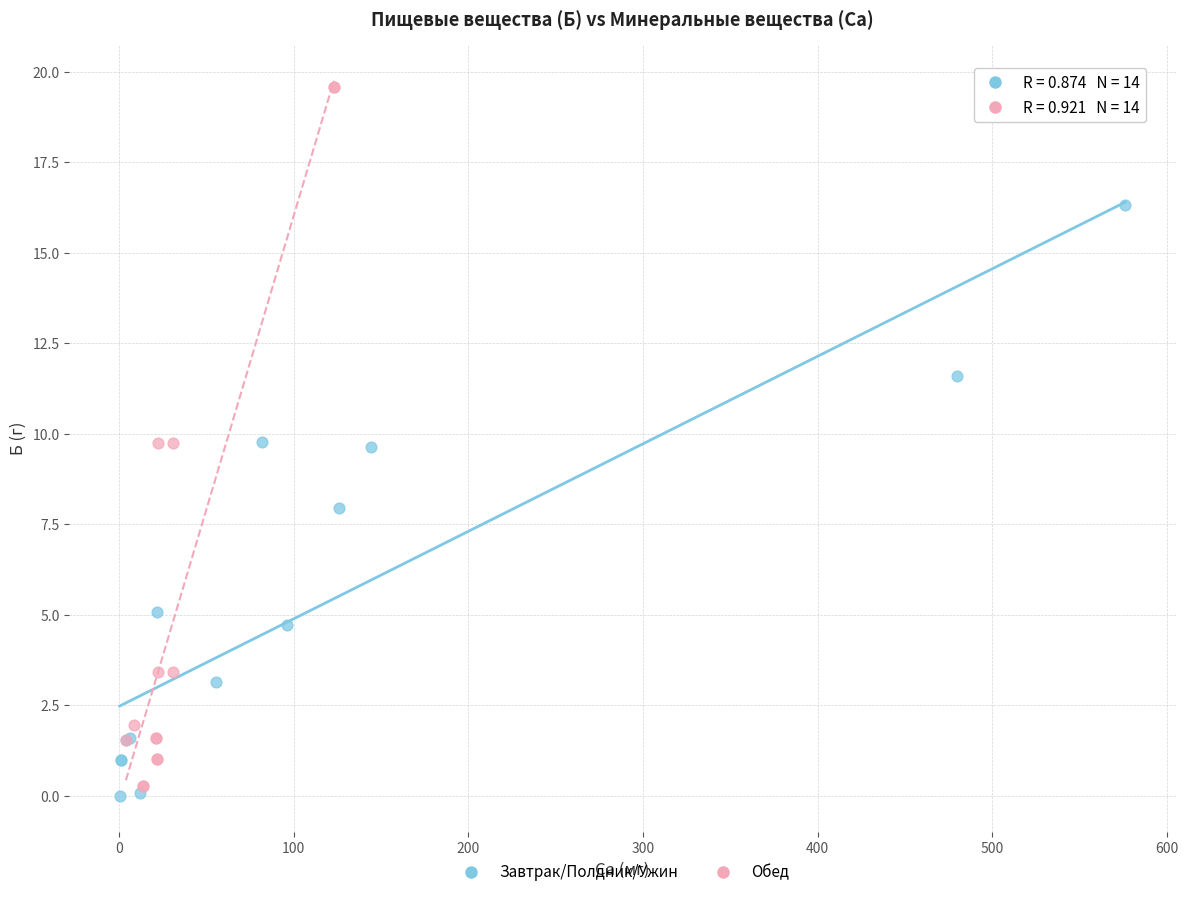

Which series contains the highest Y value?

Обед